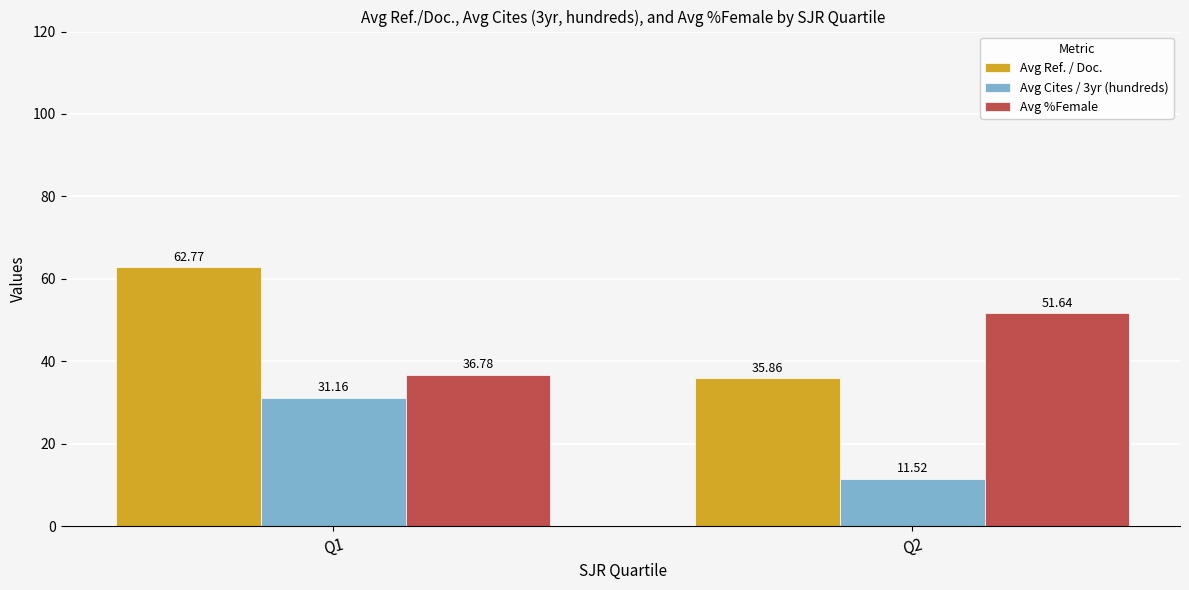

What is the spread (max minus min) of values at Q1?

31.6